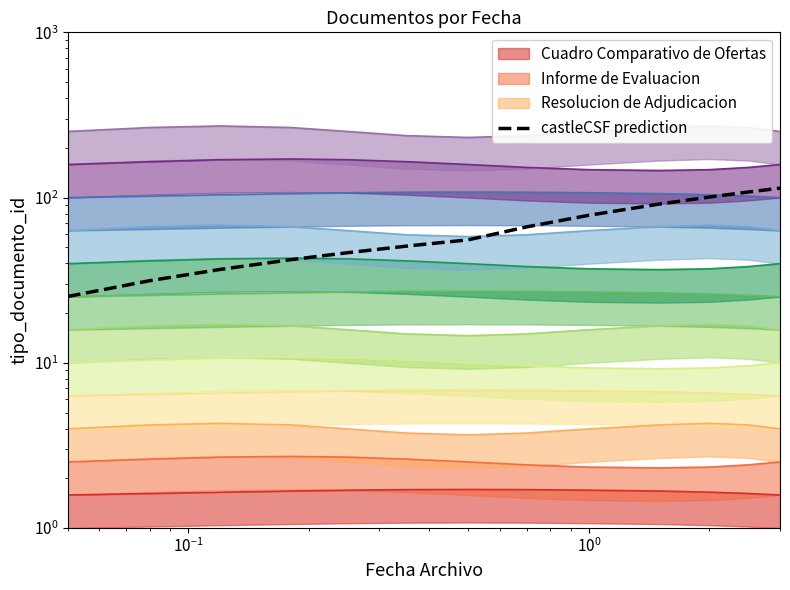

True or false: there are more than 0 points higher than both neighbors.

False